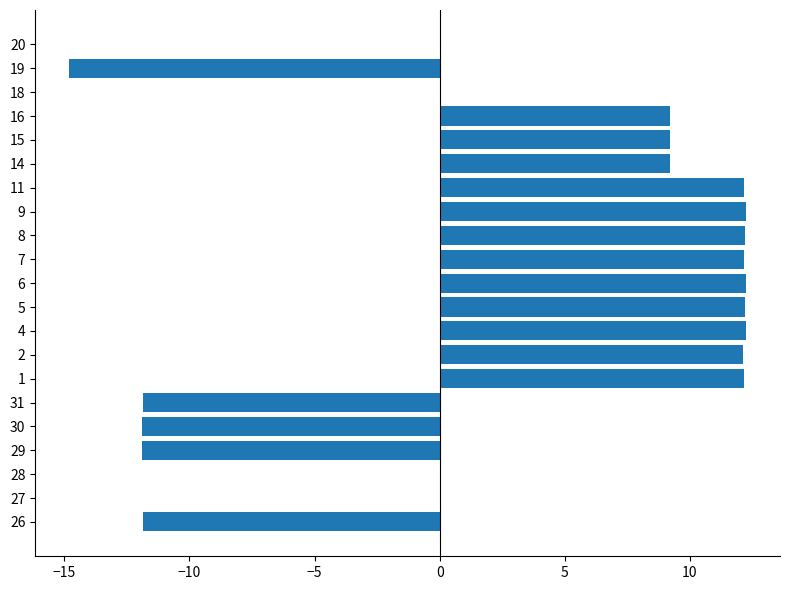

How many series are shown in this chart?

1